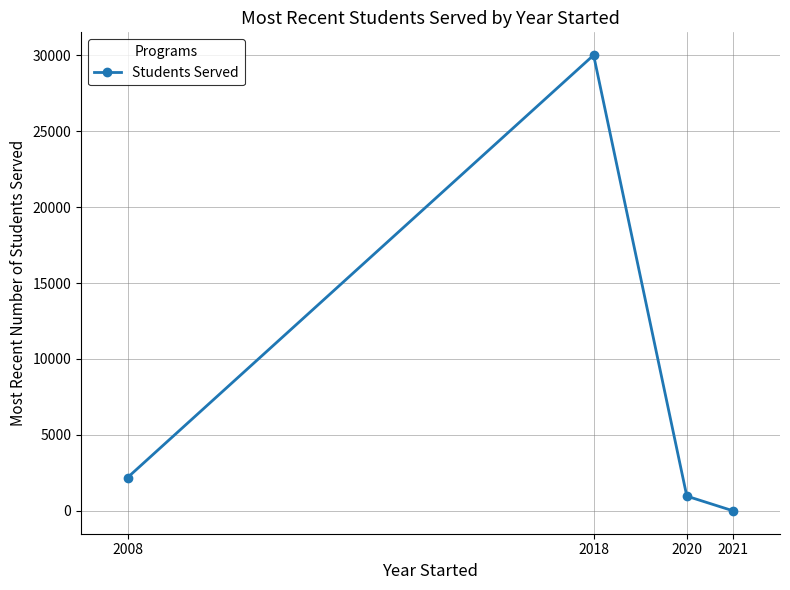

What is the sum of the values at 2021 and 2020?

974